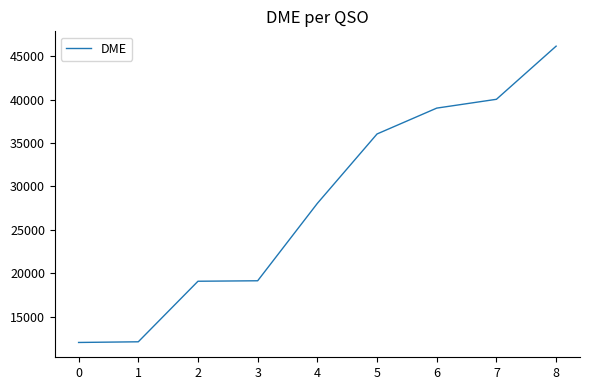

What is the minimum value shown in the chart?

12020